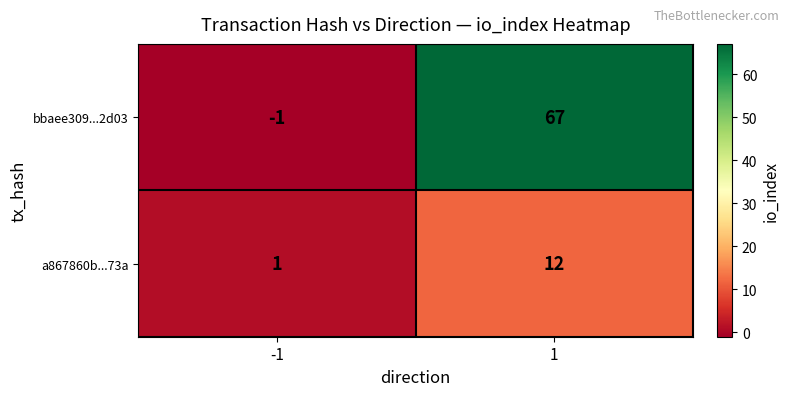

Reading left to right, transcribe all the data shown in this chart.

bbaee309...2d03: -1	67
a867860b...73a: 1	12